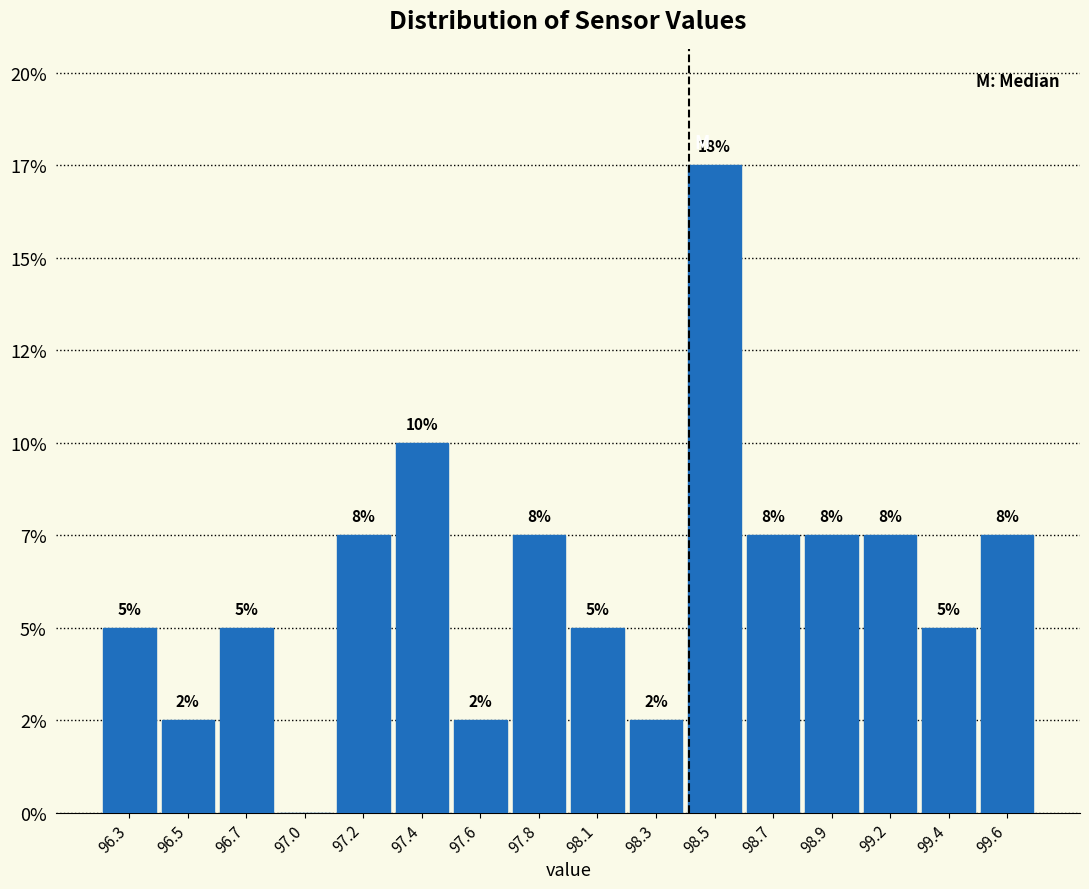

Are the bars horizontal?

No